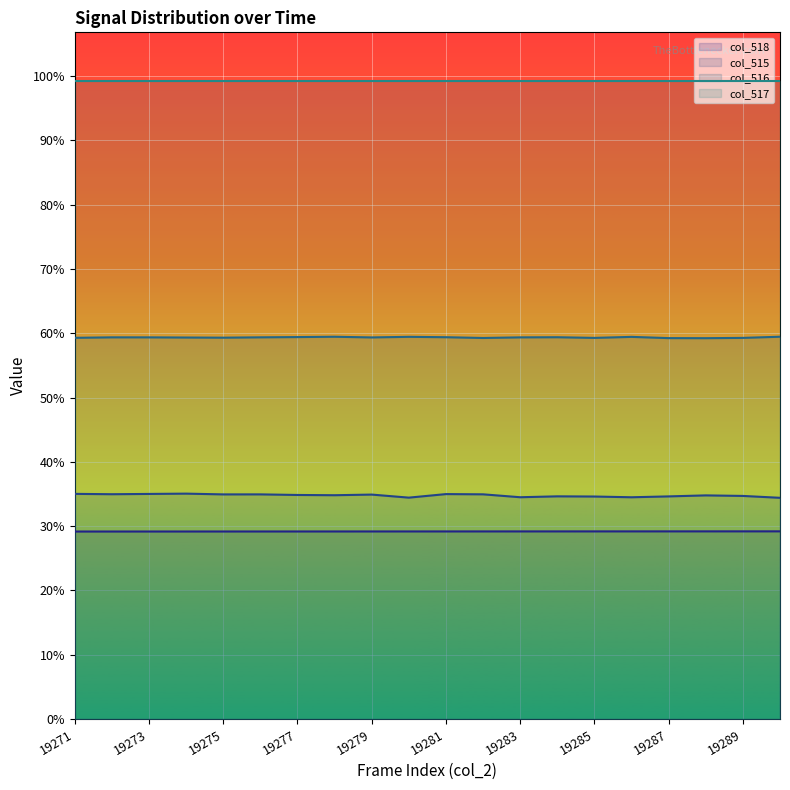

Does the chart display data point markers on the line(s)?

No